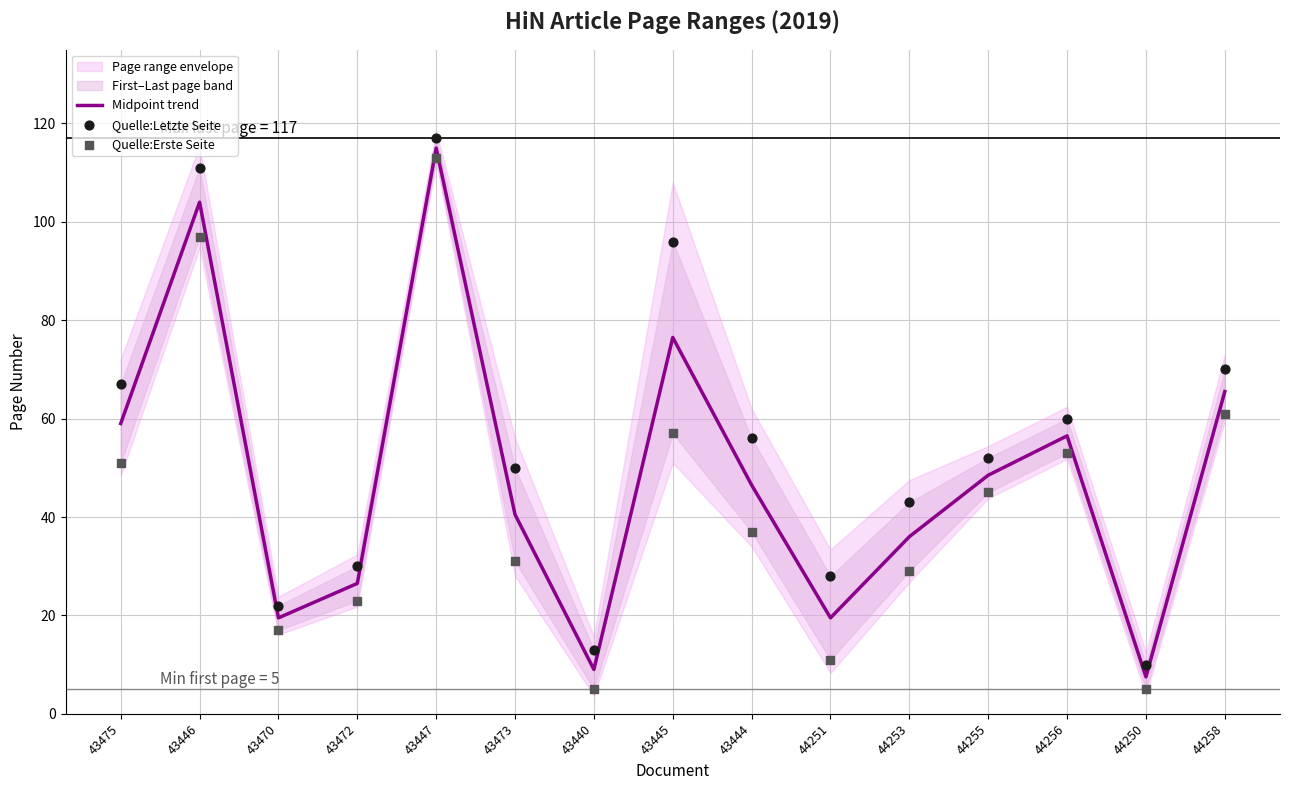

At which category is the sum across all series the highest?

43447